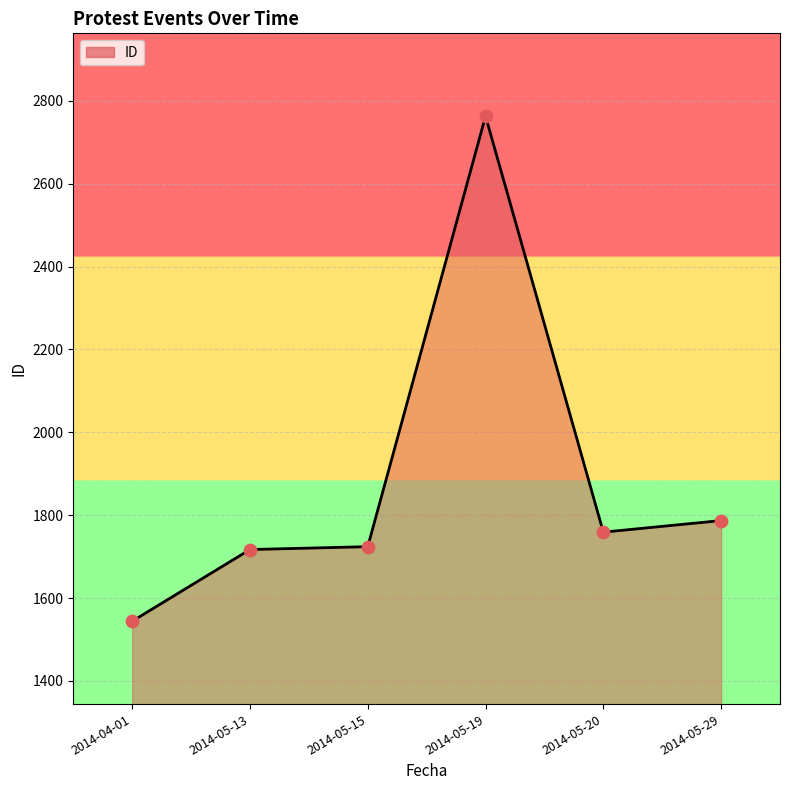

What is the ratio of the value at 2014-05-15 to the value at 2014-04-01?

1.1